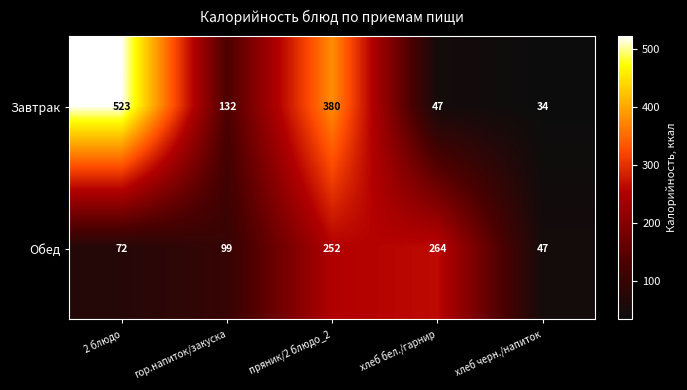

Count the number of data series in this chart.

2